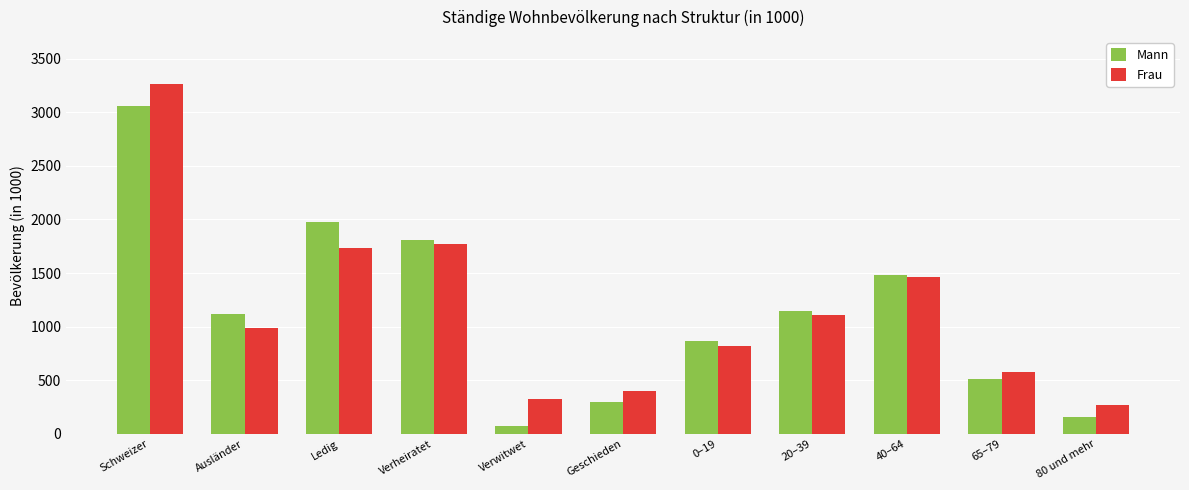

Reading left to right, transcribe all the data shown in this chart.

Mann: 3057.2	1116.2	1974.4	1812.9	78.1	296.3	870.6	1141.9	1486.3	516.3	158.3
Frau: 3261.2	984.9	1736.0	1772.2	328.9	402.9	820.8	1108.7	1468.1	580.2	268.3